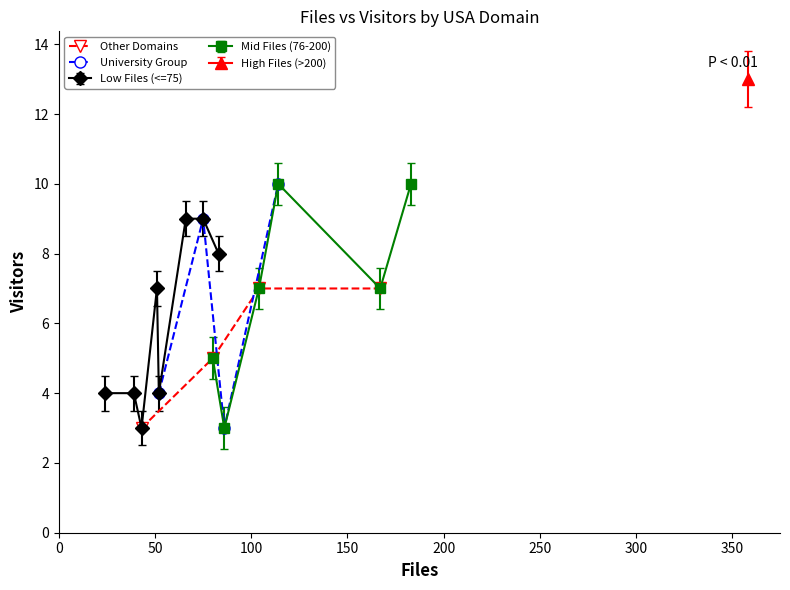

True or false: Other Domains and University Group cross at least once.

True